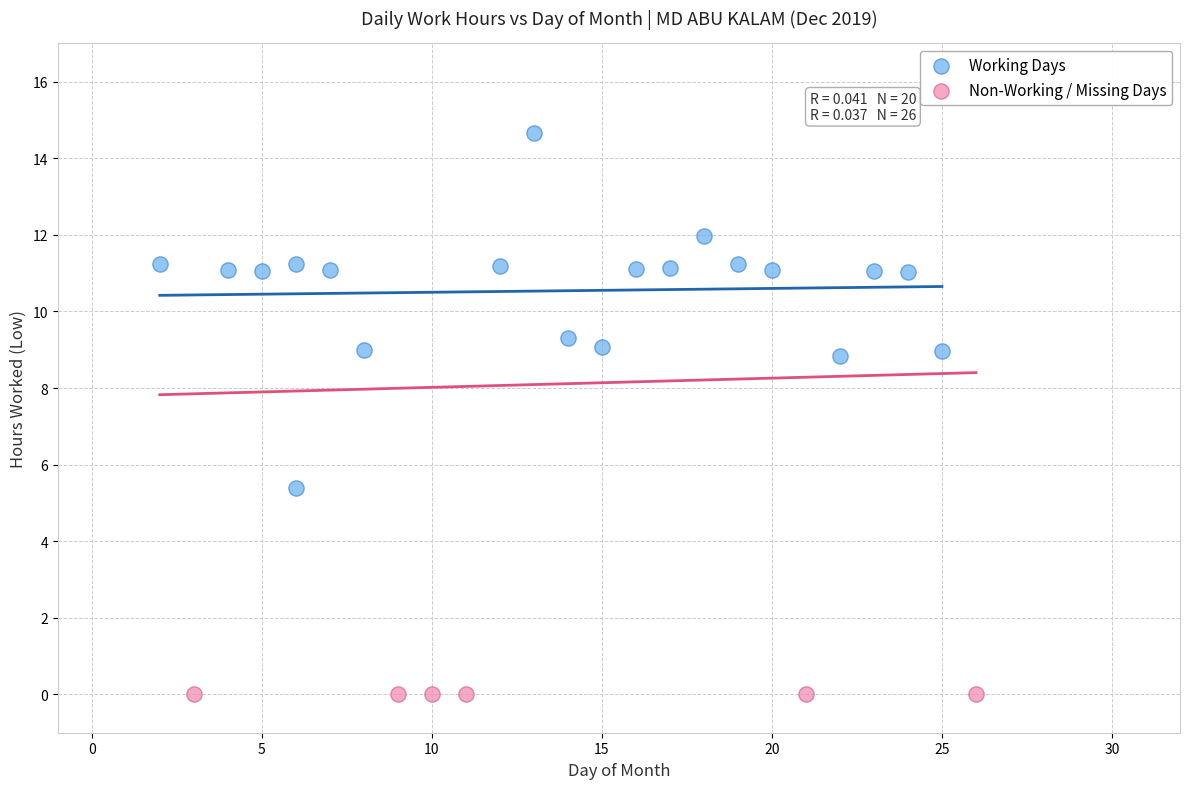

What are all the series names shown in the legend?

Working Days, Non-Working / Missing Days